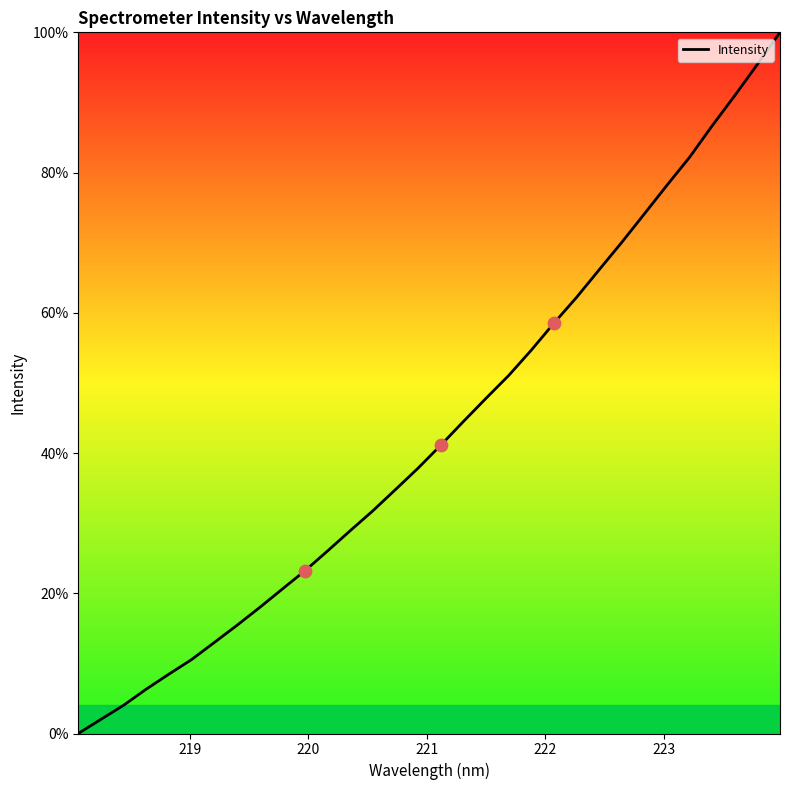

What is the greatest value displayed?

100.0